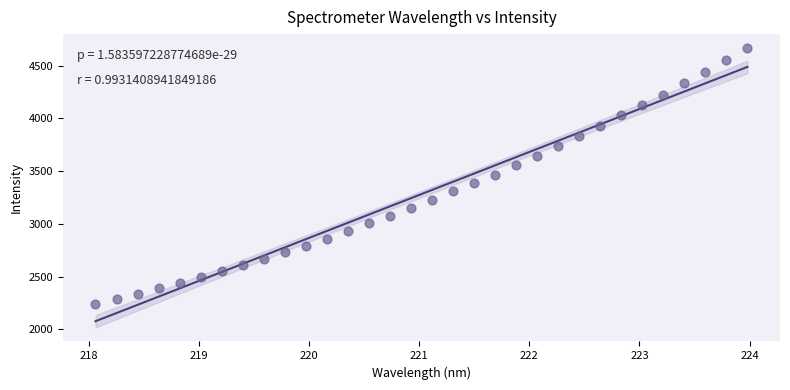

What is the range of X values (max minus min)?

5.9